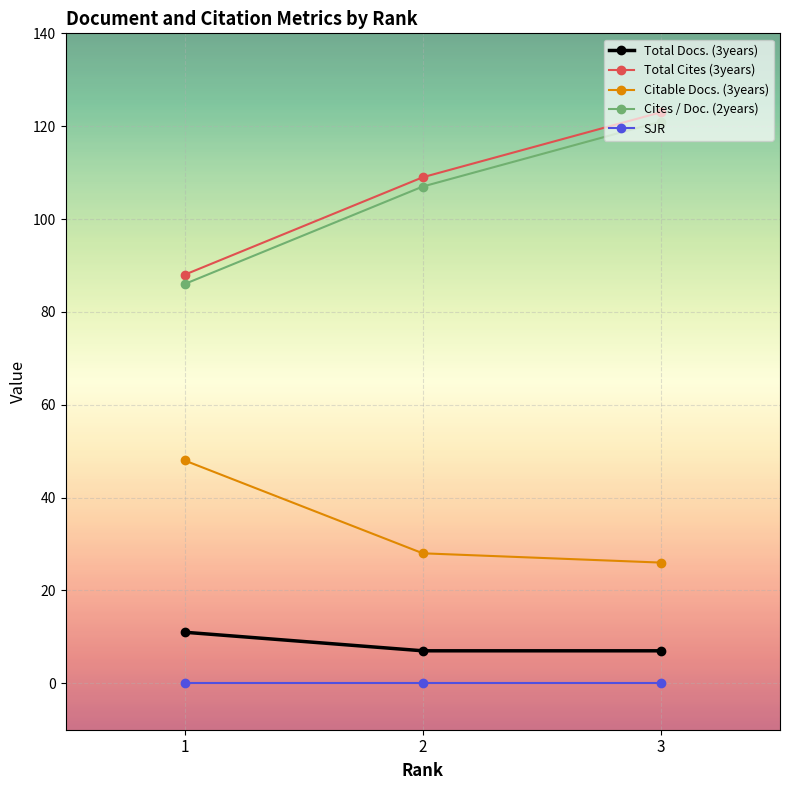

Does the chart display data point markers on the line(s)?

Yes